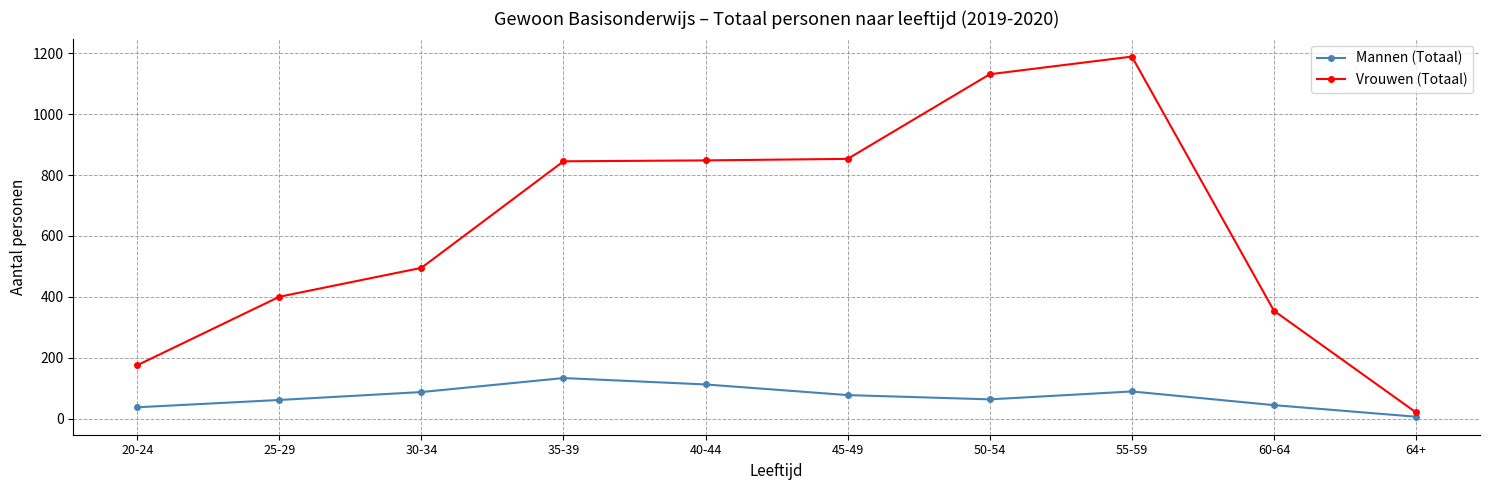

What is the minimum value shown in the chart?

6